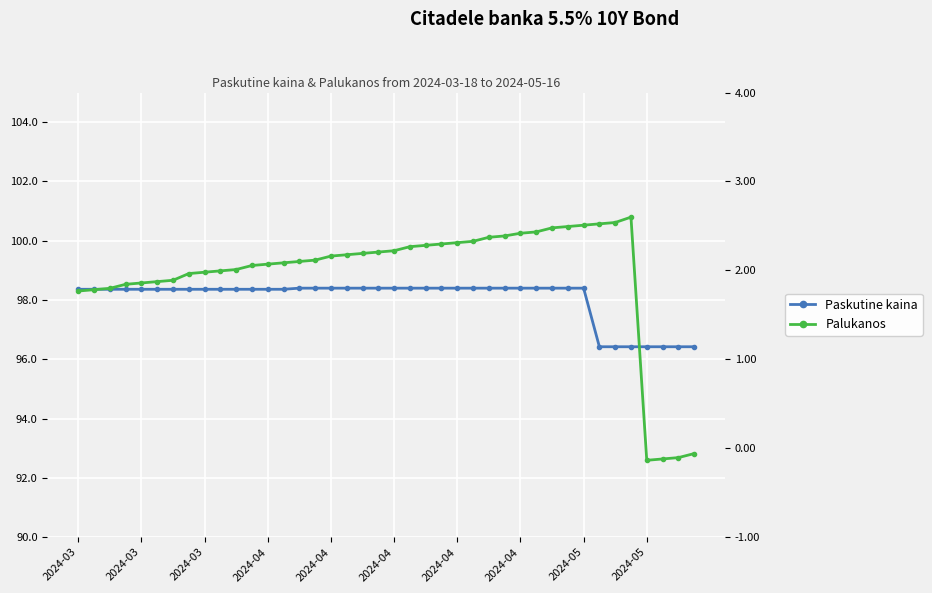

True or false: Paskutine kaina and Palukanos cross at least once.

False